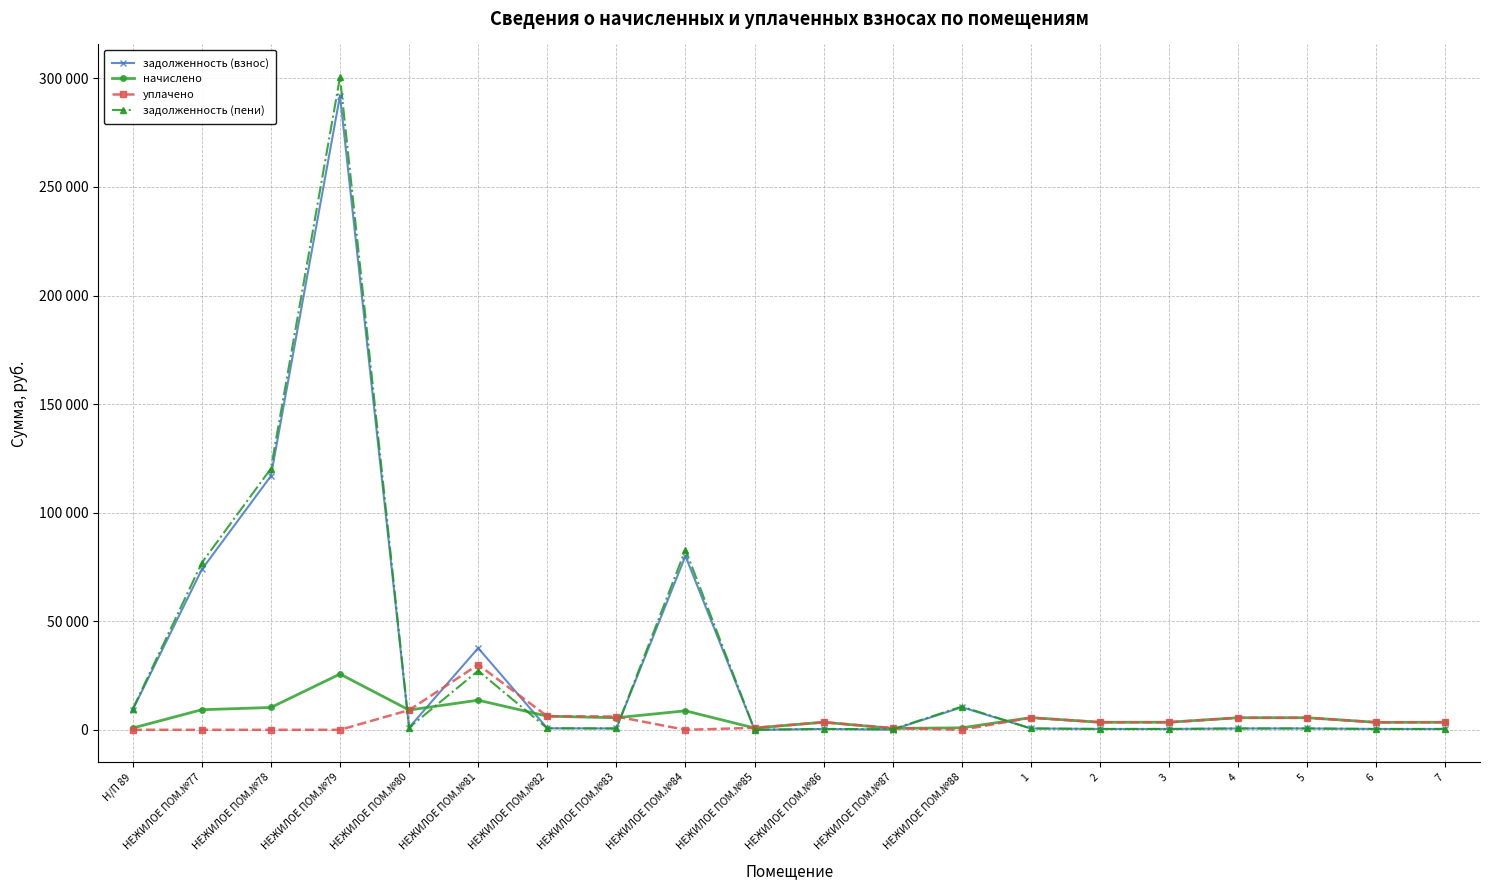

Which category has the lowest value across all series?

НЕЖИЛОЕ ПОМ.№85